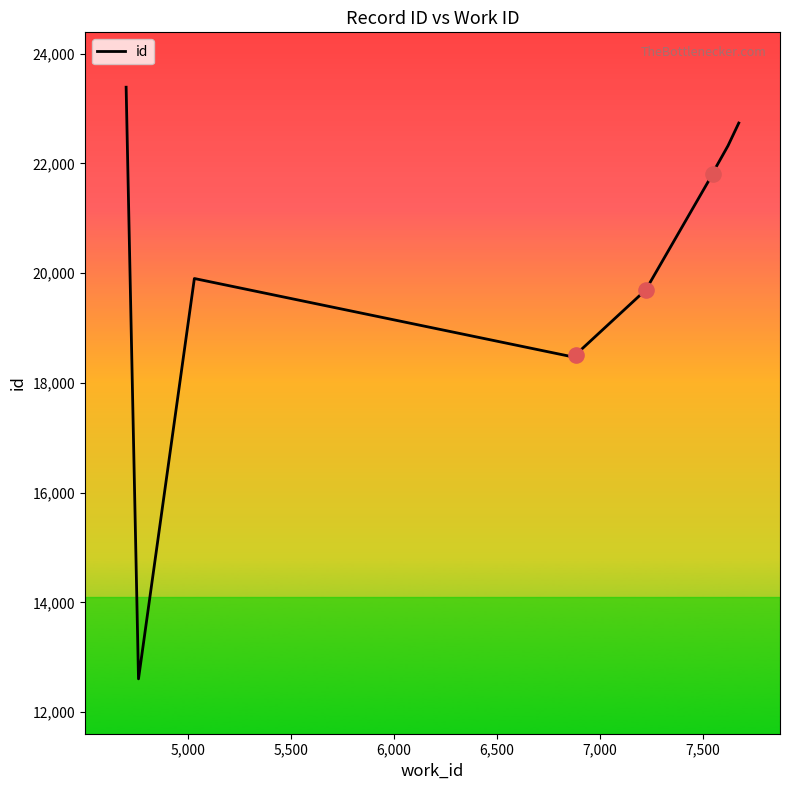

Between 6,000 and 5,000, which is larger?

6,000